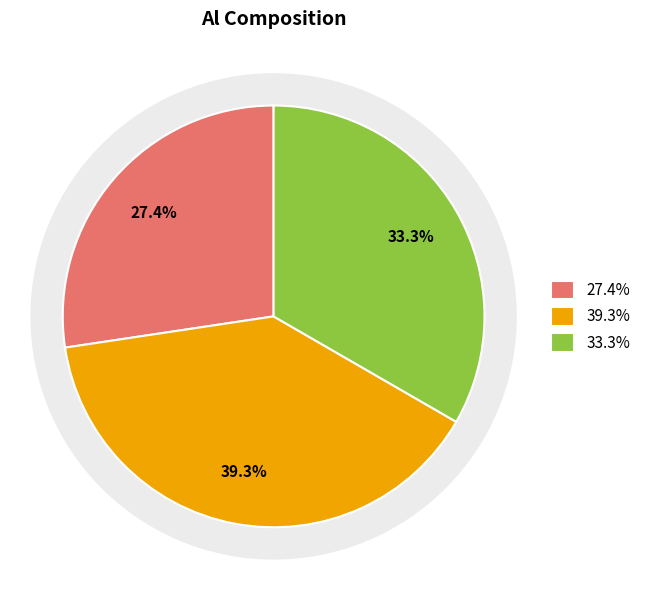

What percentage is the Average slice, to the nearest percent?

33%